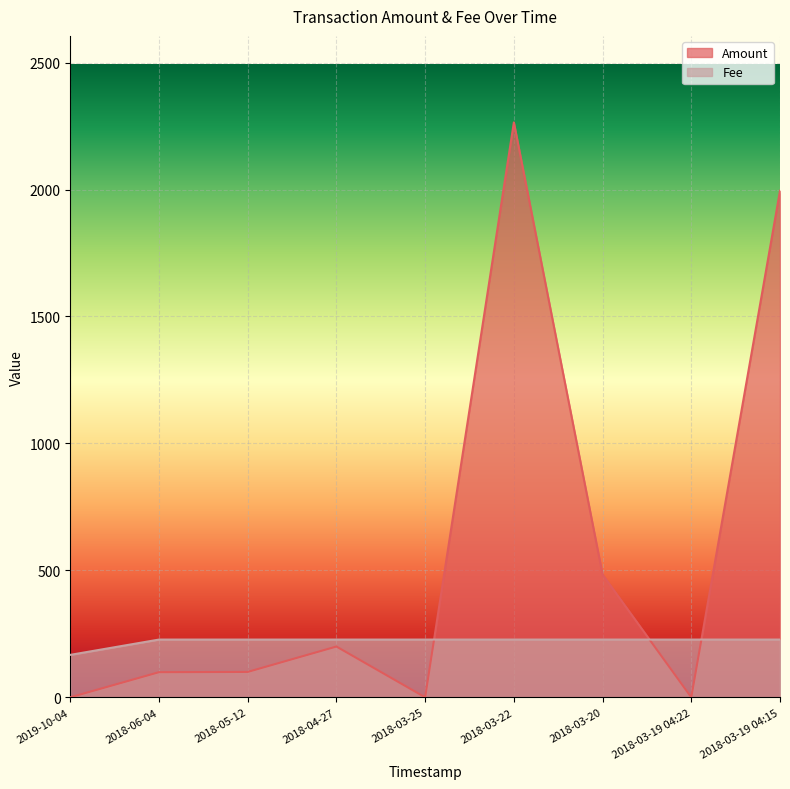

At which category is the sum across all series the highest?

2018-03-22